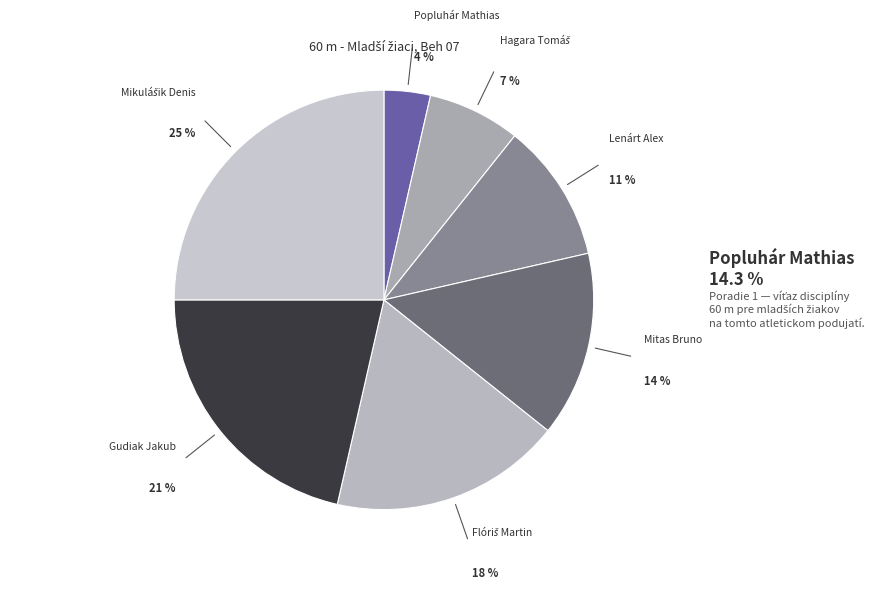

Which slice is the smallest?

Popluhár Mathias